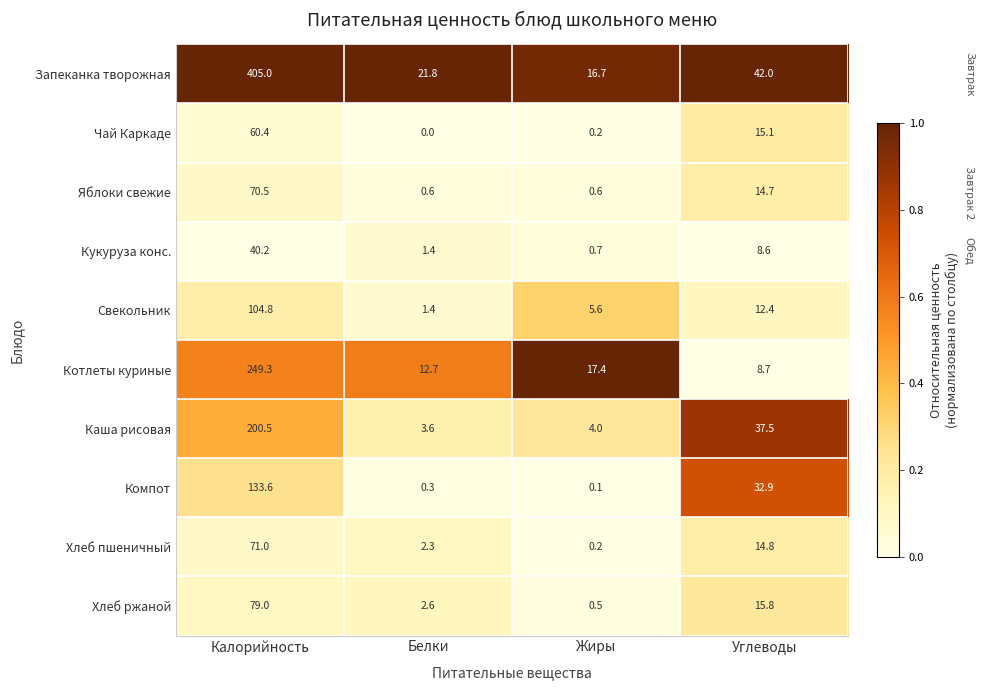

List the series in order of their peak value, lowest first.

Кукуруза конс., Чай Каркаде, Яблоки свежие, Хлеб пшеничный, Хлеб ржаной, Свекольник, Компот, Каша рисовая, Котлеты куриные, Запеканка творожная